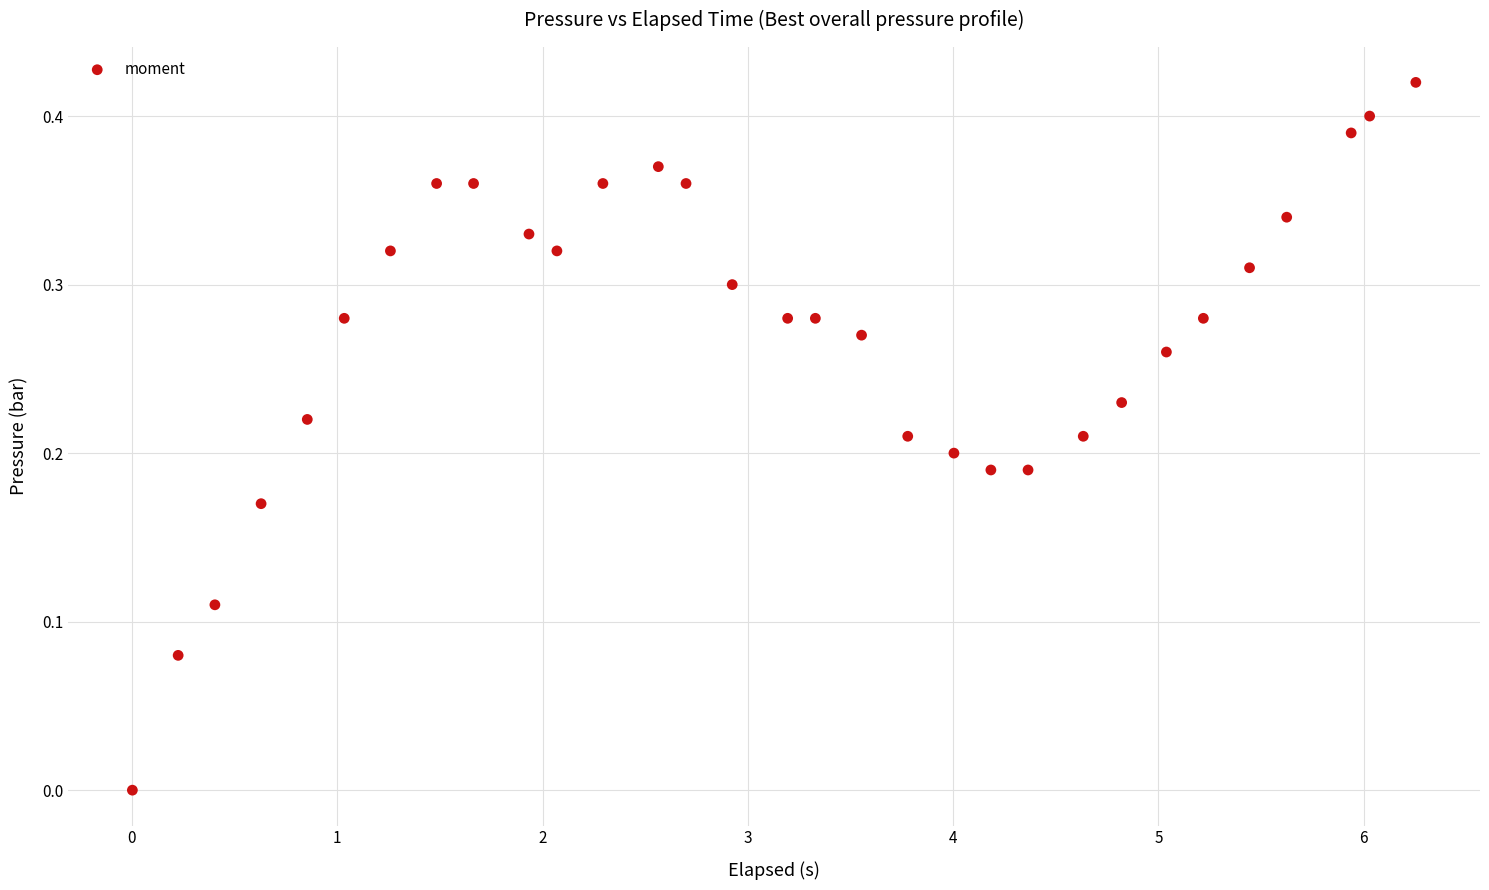

What is the range of X values (max minus min)?

6.3